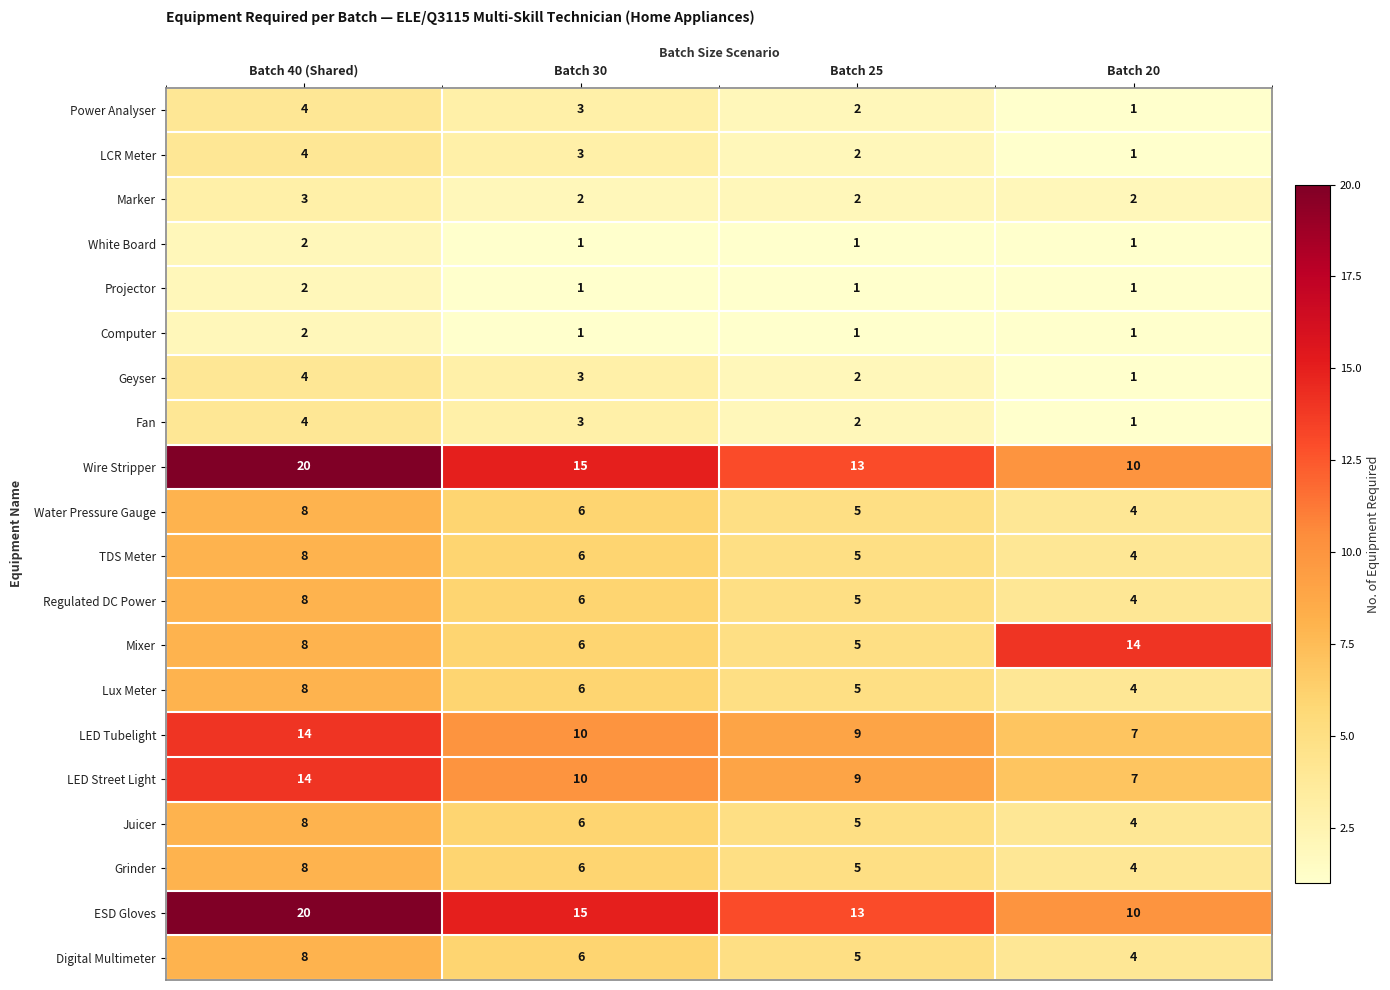

True or false: Computer has a value of 0 at Batch 25.

False